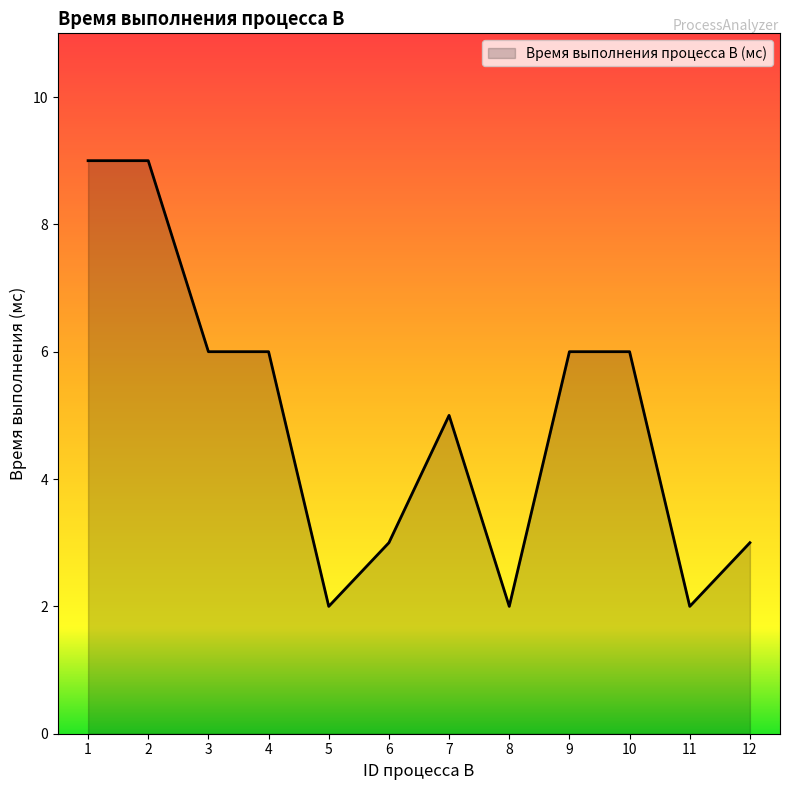

At which label is the value closest to 5?

7